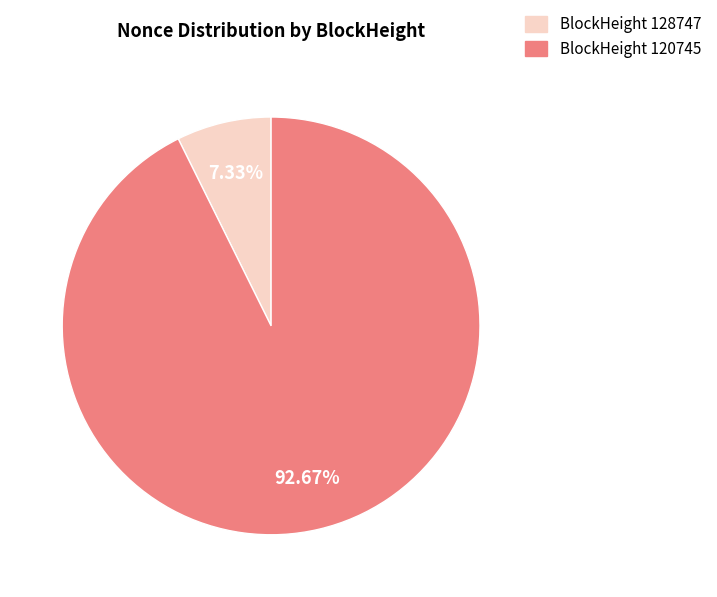

Is there any slice that represents more than half of the pie?

Yes